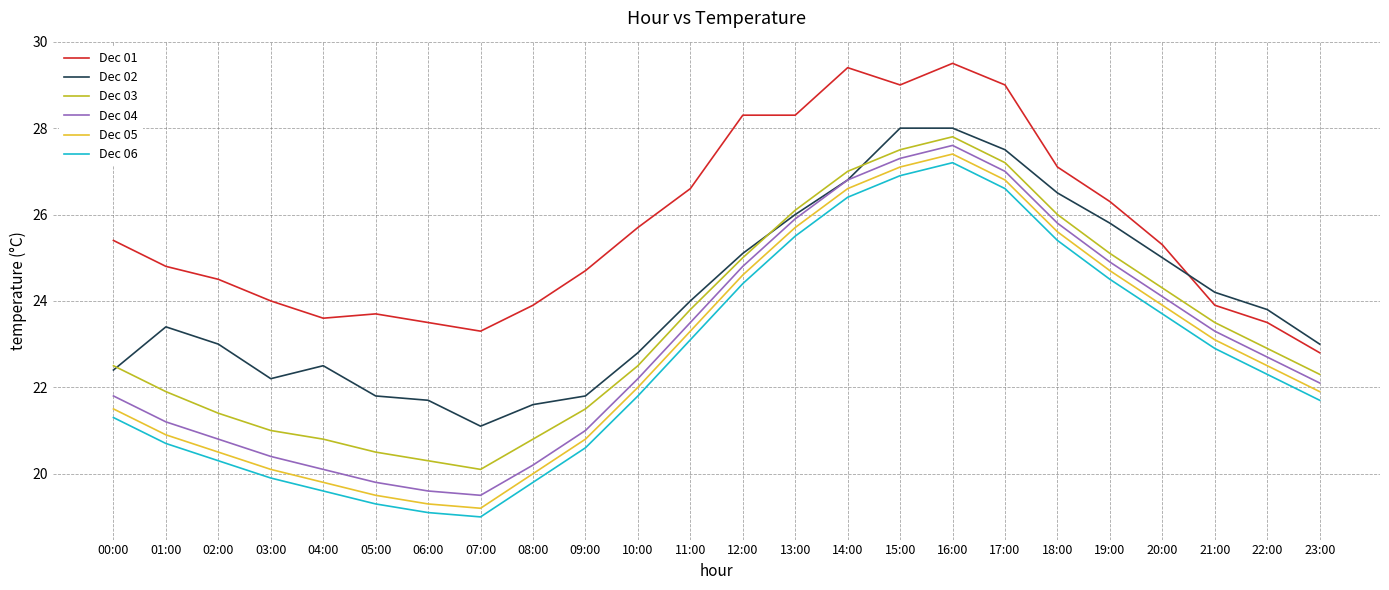

How many distinct data groups are displayed?

6